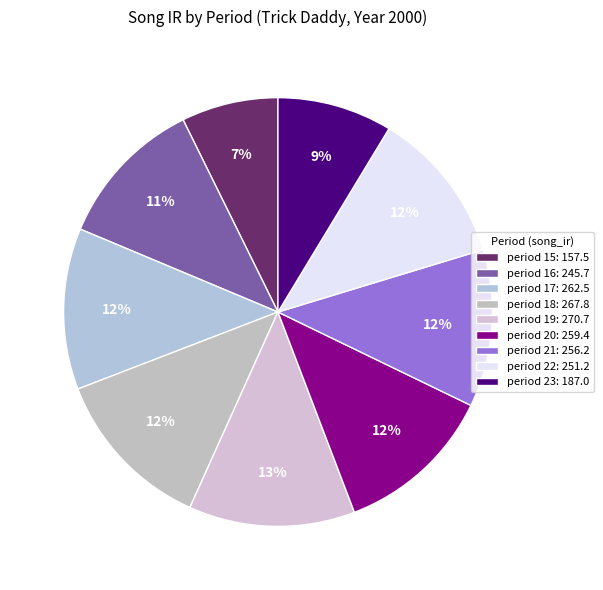

Rank the categories by value from lowest to highest.

period 15, period 23, period 16, period 22, period 21, period 20, period 17, period 18, period 19